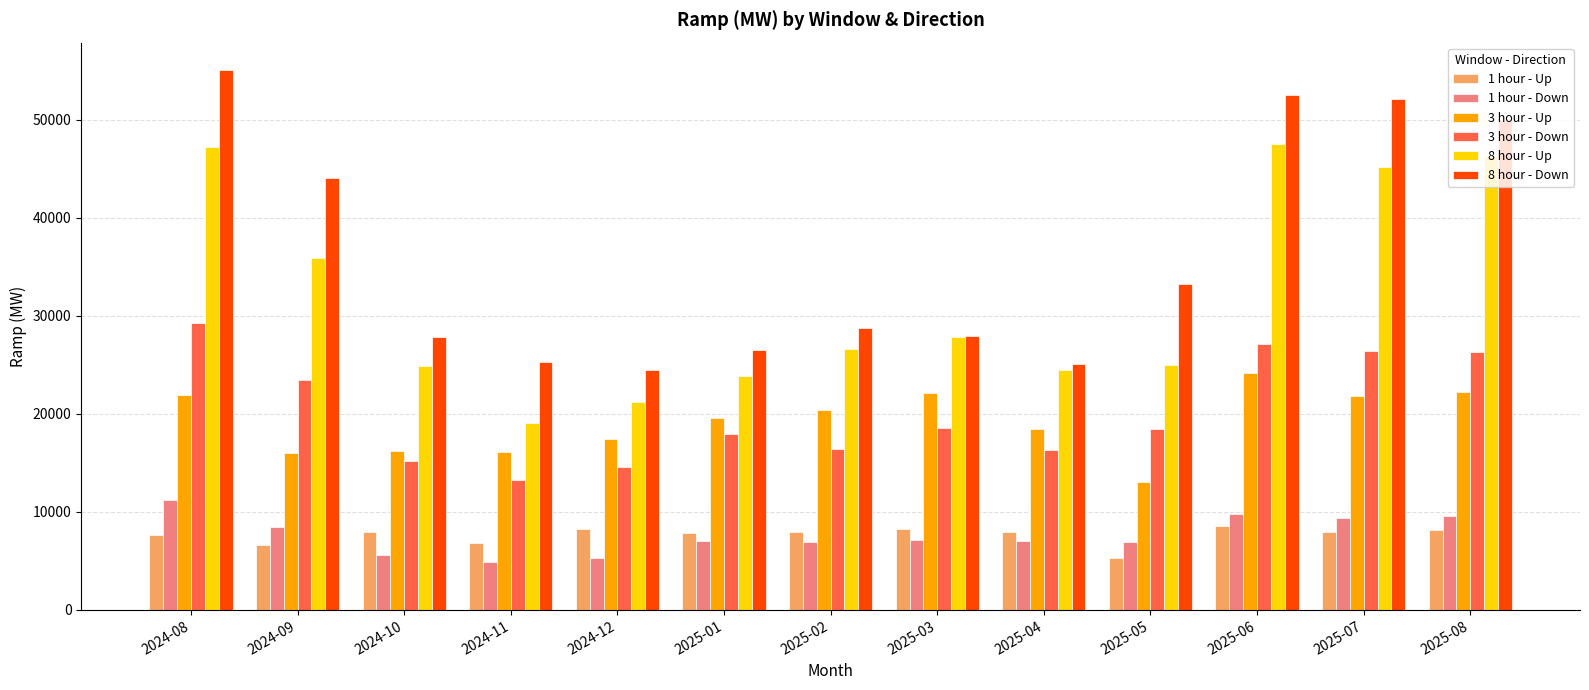

The 8 hour - Down series shows 30980.9 at 2024-08. True or false?

False